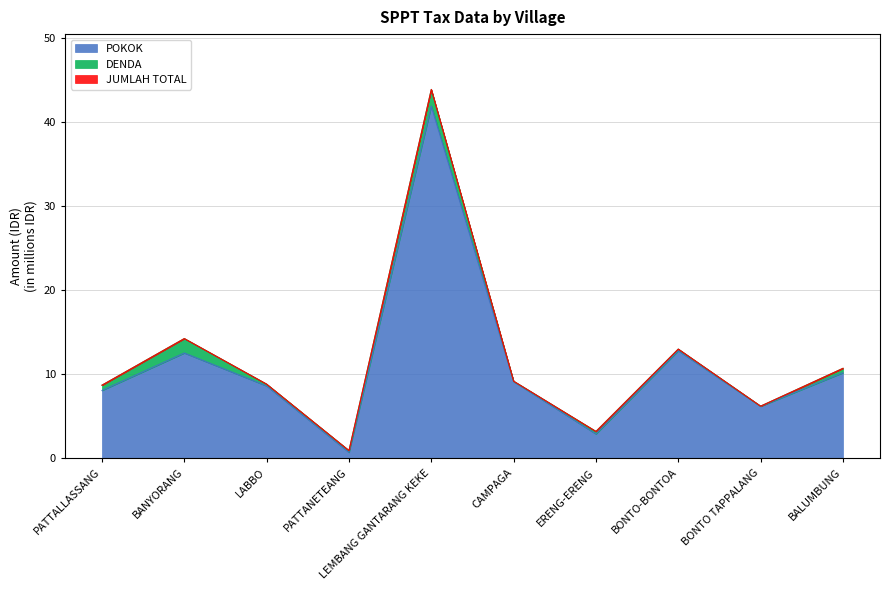

What is the difference between the maximum and minimum values in the JUMLAH TOTAL series?

43.0